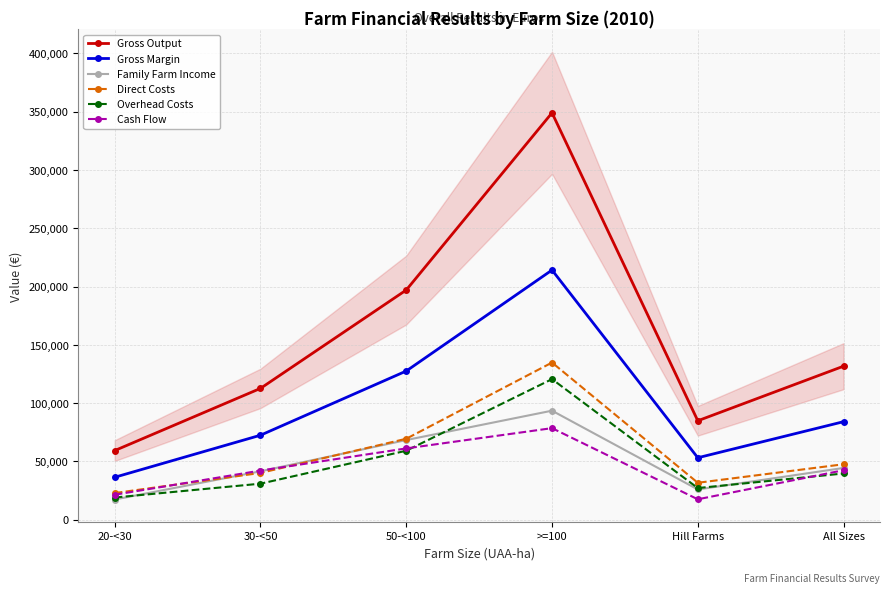

What is the label of the 1st point from the right?

All Sizes